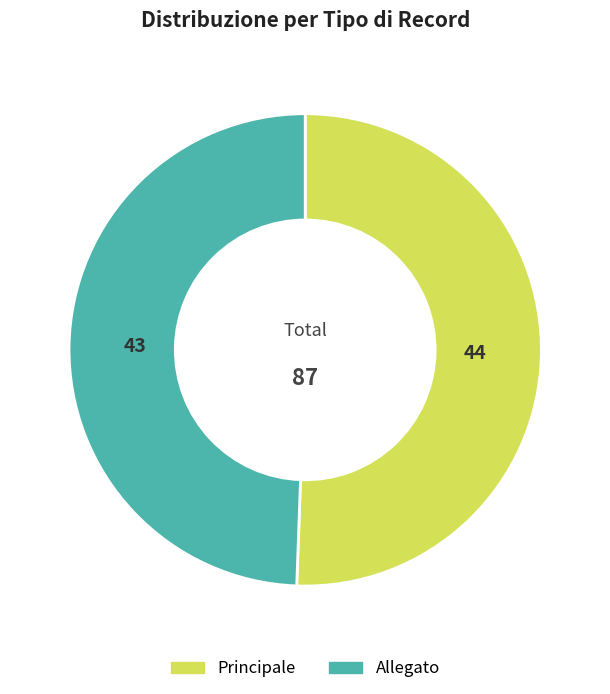

What is the ratio of the value at Allegato to the value at Principale?

1.0